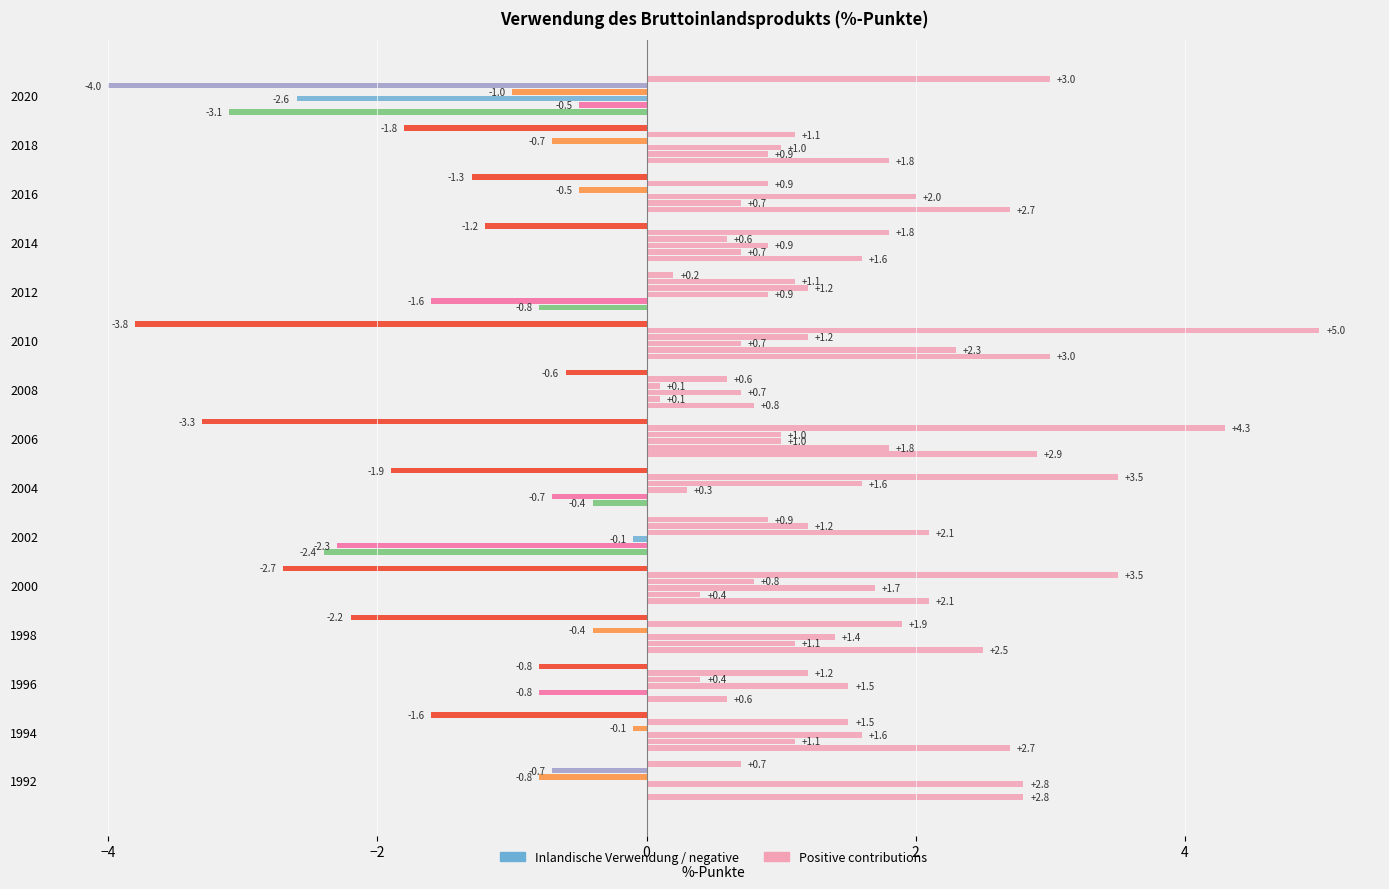

The value of Exporte at 2012 is -2.7. True or false?

False